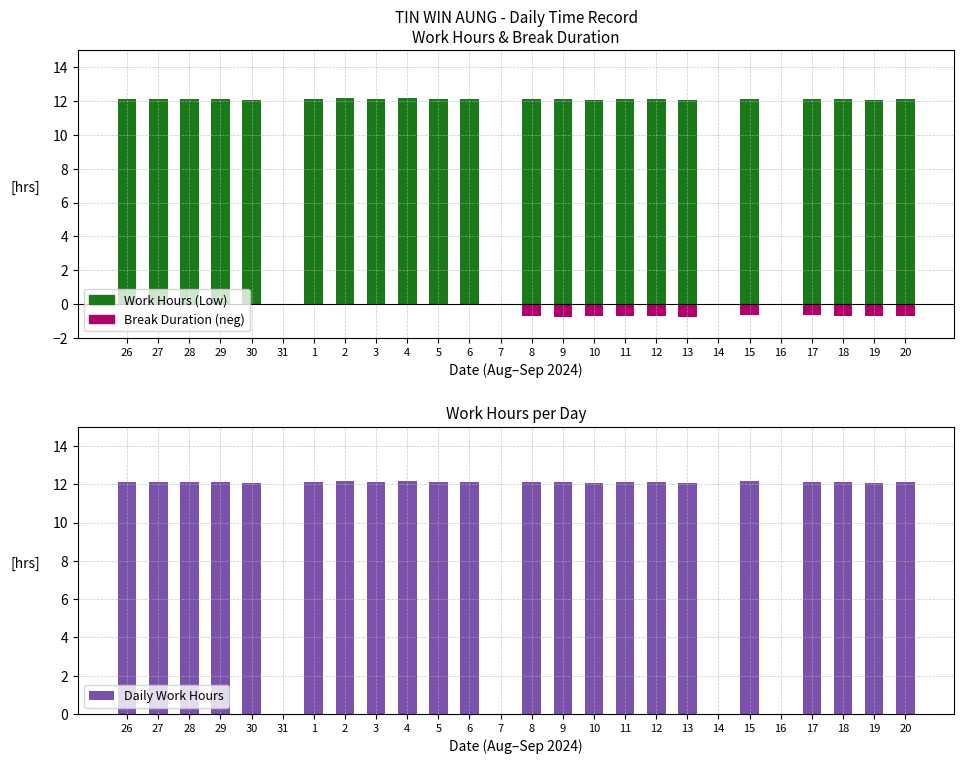

At which label is Daily Work Hours closest to 6?

31